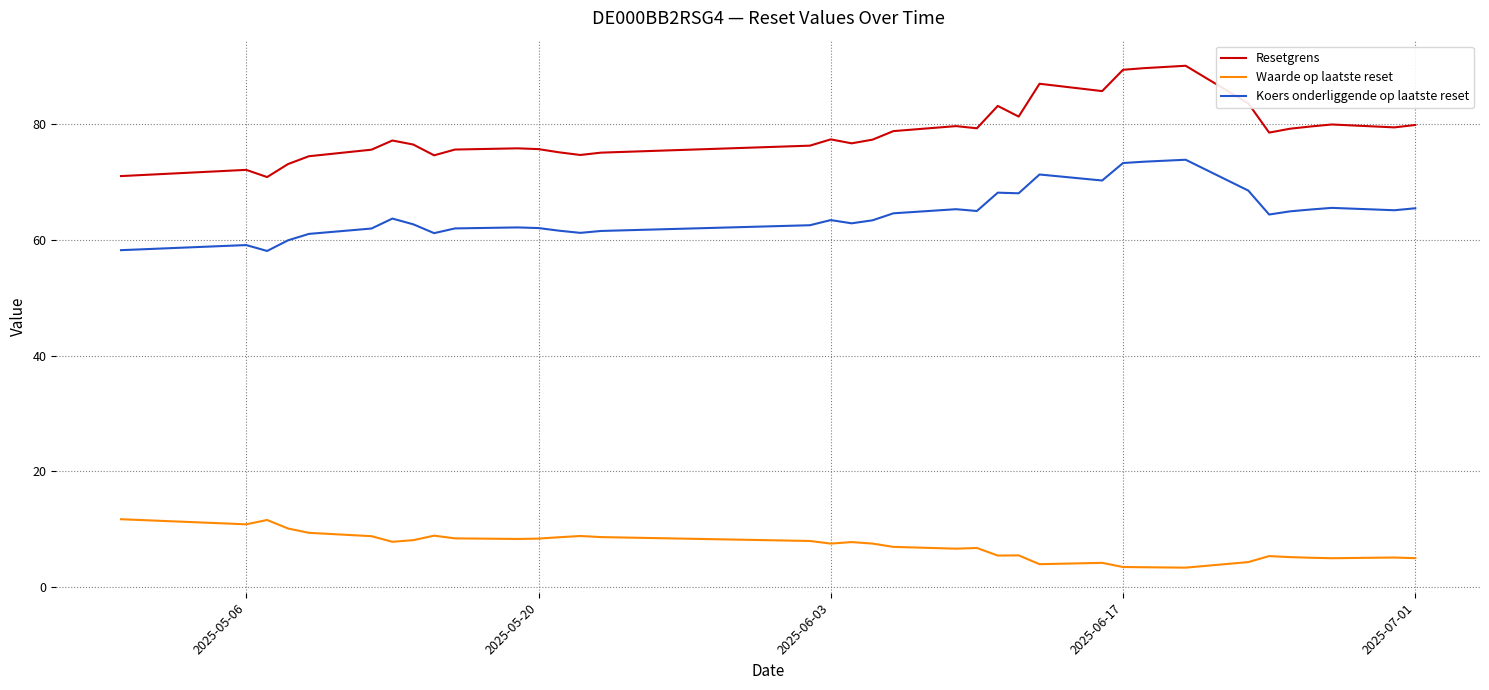

At how many categories does at least one series exceed 44?

36